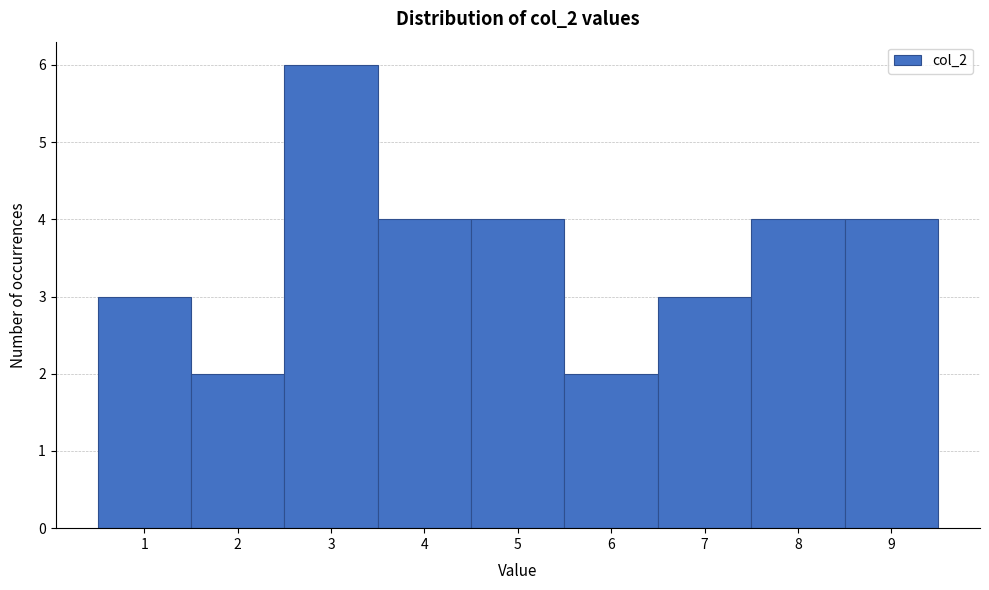

How tall is the bar that spans 5.5 to 6.5 on the x-axis? The values are not printed on the chart, so give them approximately, as read against the axis.

2